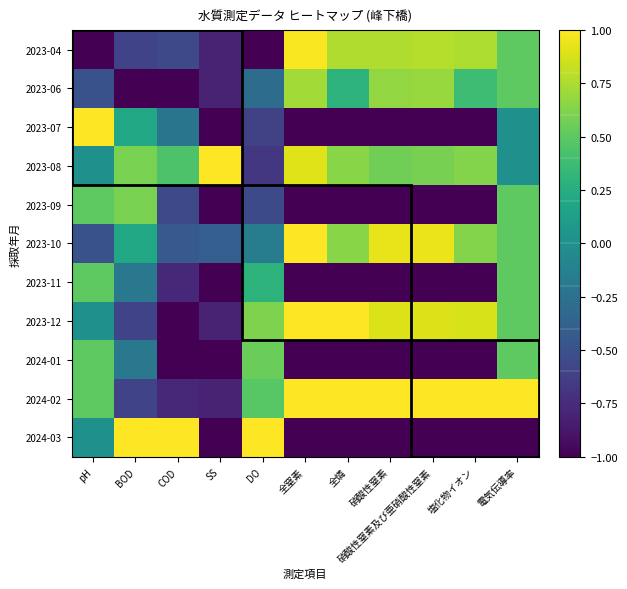

Reading right to left, list all the values displayed in this chart.

2023-04: 電気伝導率=0.5	塩化物イオン=0.8	硝酸性窒素及び亜硝酸性窒素=0.8	硝酸性窒素=0.8	全燐=0.8	全窒素=1.0	DO=-1.0	SS=-0.8	COD=-0.6	BOD=-0.6	pH=-1.0
2023-06: 電気伝導率=0.5	塩化物イオン=0.4	硝酸性窒素及び亜硝酸性窒素=0.7	硝酸性窒素=0.7	全燐=0.3	全窒素=0.7	DO=-0.3	SS=-0.8	COD=-1.0	BOD=-1.0	pH=-0.5
2023-07: 電気伝導率=0.0	塩化物イオン=-1.0	硝酸性窒素及び亜硝酸性窒素=-1.0	硝酸性窒素=-1.0	全燐=-1.0	全窒素=-1.0	DO=-0.6	SS=-1.0	COD=-0.2	BOD=0.2	pH=1.0
2023-08: 電気伝導率=0.0	塩化物イオン=0.6	硝酸性窒素及び亜硝酸性窒素=0.6	硝酸性窒素=0.6	全燐=0.6	全窒素=0.9	DO=-0.7	SS=1.0	COD=0.4	BOD=0.6	pH=0.0
2023-09: 電気伝導率=0.5	塩化物イオン=-1.0	硝酸性窒素及び亜硝酸性窒素=-1.0	硝酸性窒素=-1.0	全燐=-1.0	全窒素=-1.0	DO=-0.5	SS=-1.0	COD=-0.6	BOD=0.6	pH=0.5
2023-10: 電気伝導率=0.5	塩化物イオン=0.6	硝酸性窒素及び亜硝酸性窒素=0.9	硝酸性窒素=0.9	全燐=0.6	全窒素=1.0	DO=-0.2	SS=-0.4	COD=-0.4	BOD=0.2	pH=-0.5
2023-11: 電気伝導率=0.5	塩化物イオン=-1.0	硝酸性窒素及び亜硝酸性窒素=-1.0	硝酸性窒素=-1.0	全燐=-1.0	全窒素=-1.0	DO=0.3	SS=-1.0	COD=-0.8	BOD=-0.2	pH=0.5
2023-12: 電気伝導率=0.5	塩化物イオン=0.9	硝酸性窒素及び亜硝酸性窒素=0.9	硝酸性窒素=0.9	全燐=1.0	全窒素=1.0	DO=0.6	SS=-0.8	COD=-1.0	BOD=-0.6	pH=0.0
2024-01: 電気伝導率=0.5	塩化物イオン=-1.0	硝酸性窒素及び亜硝酸性窒素=-1.0	硝酸性窒素=-1.0	全燐=-1.0	全窒素=-1.0	DO=0.5	SS=-1.0	COD=-1.0	BOD=-0.2	pH=0.5
2024-02: 電気伝導率=1.0	塩化物イオン=1.0	硝酸性窒素及び亜硝酸性窒素=1.0	硝酸性窒素=1.0	全燐=1.0	全窒素=1.0	DO=0.5	SS=-0.8	COD=-0.8	BOD=-0.6	pH=0.5
2024-03: 電気伝導率=-1.0	塩化物イオン=-1.0	硝酸性窒素及び亜硝酸性窒素=-1.0	硝酸性窒素=-1.0	全燐=-1.0	全窒素=-1.0	DO=1.0	SS=-1.0	COD=1.0	BOD=1.0	pH=0.0